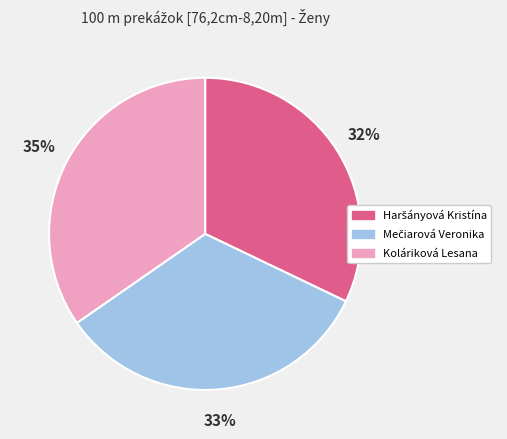

Does Koláriková Lesana account for over 50% of the chart?

No